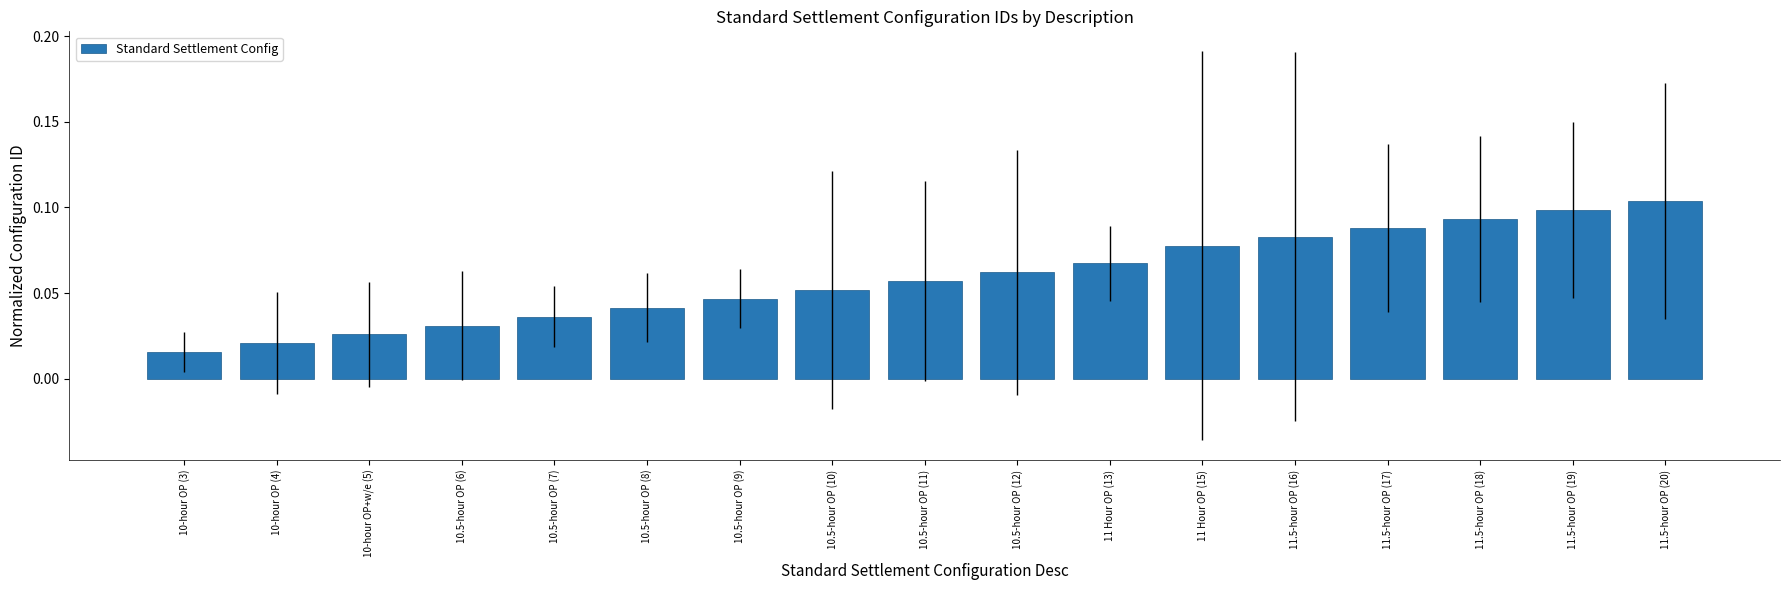

List the labels in order of value, largest first.

11.5-hour OP (20), 11.5-hour OP (19), 11.5-hour OP (18), 11.5-hour OP (17), 11.5-hour OP (16), 11 Hour OP (15), 11 Hour OP (13), 10.5-hour OP (12), 10.5-hour OP (11), 10.5-hour OP (10), 10.5-hour OP (9), 10.5-hour OP (8), 10.5-hour OP (7), 10.5-hour OP (6), 10-hour OP+w/e (5), 10-hour OP (4), 10-hour OP (3)